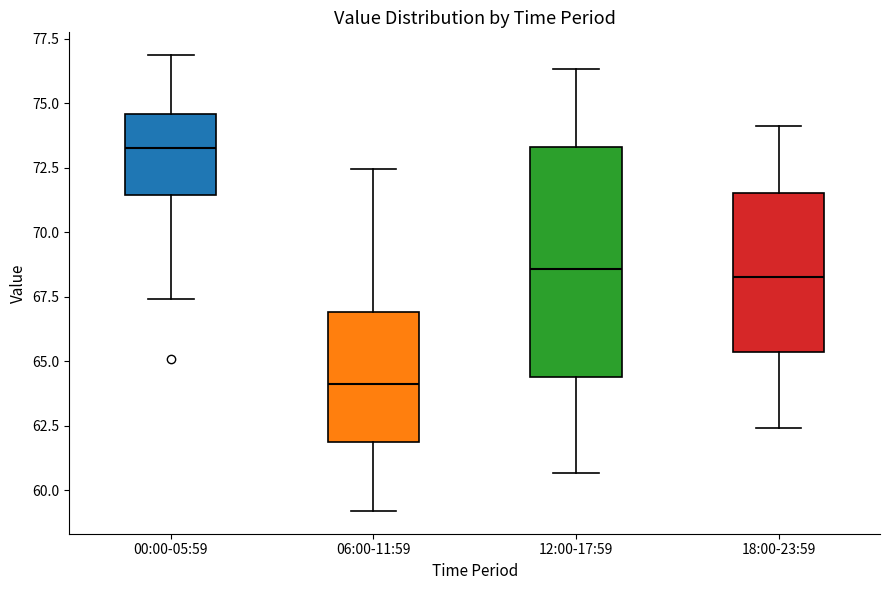

Where is the upper edge of the box for 12:00-17:59 on the y-axis? The values are not printed on the chart, so give them approximately, as read against the axis.

73.5